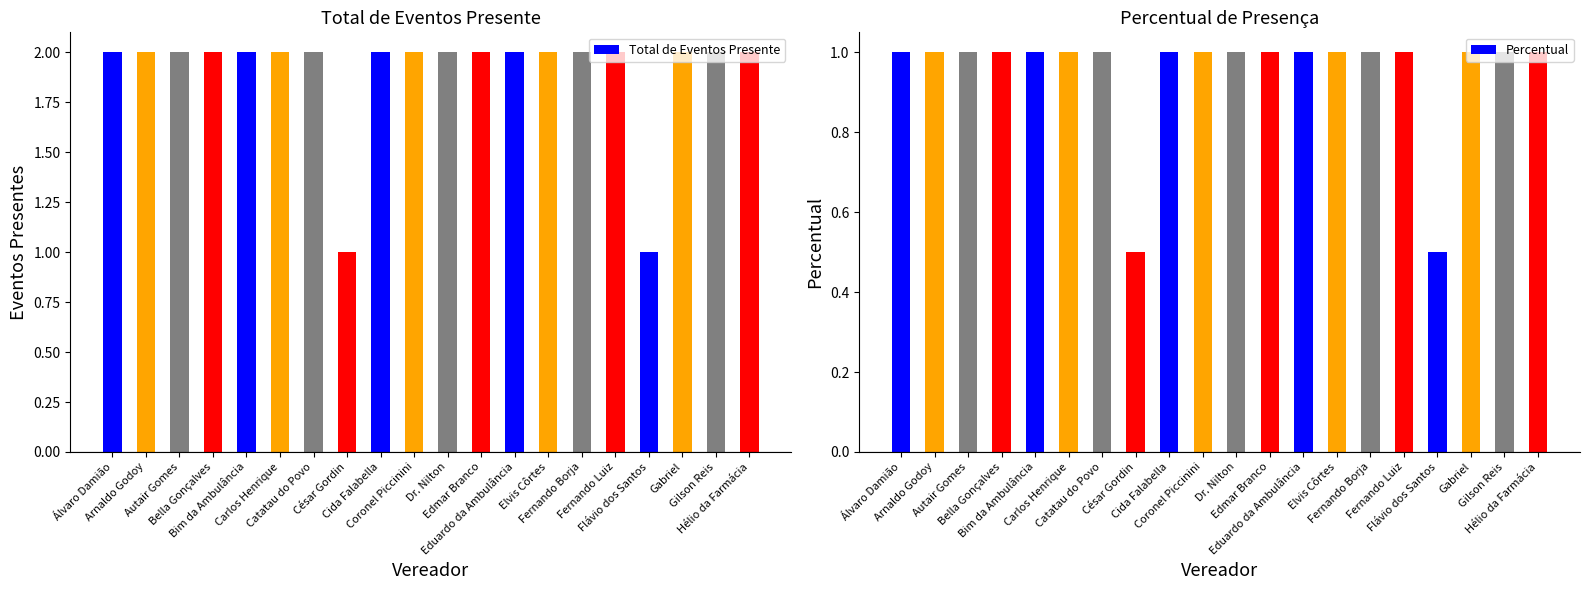

What is the value of the Percentual bar at the 4th from the left?

1.0